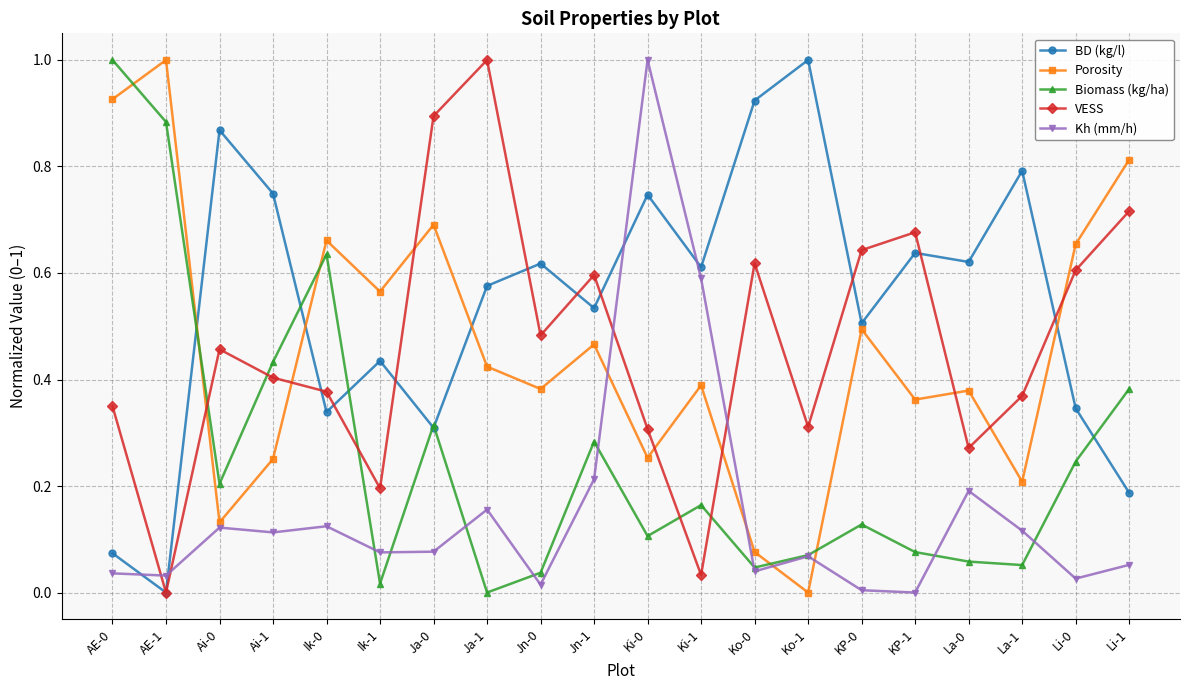

True or false: Porosity has a value of 1.0 at AE-1.

True